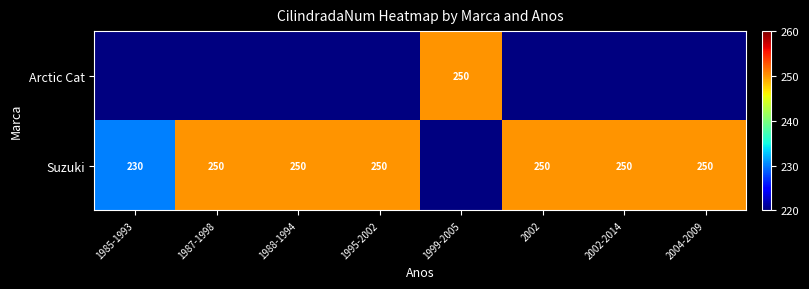

The Arctic Cat series shows 250 at 1999-2005. True or false?

True